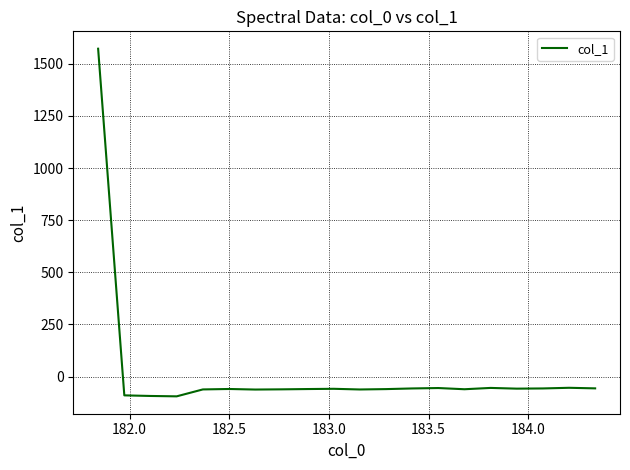

Count the number of categories in the chart.

20